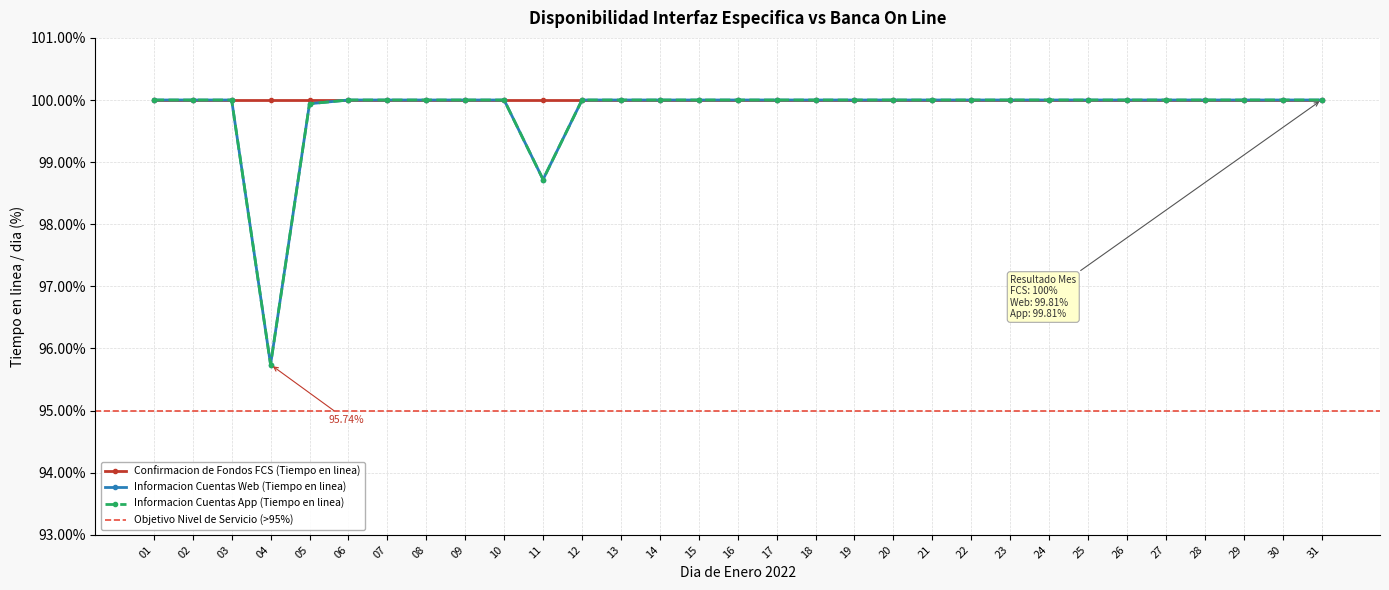

At which label is Informacion Cuentas App (Tiempo en linea) closest to 97?

04